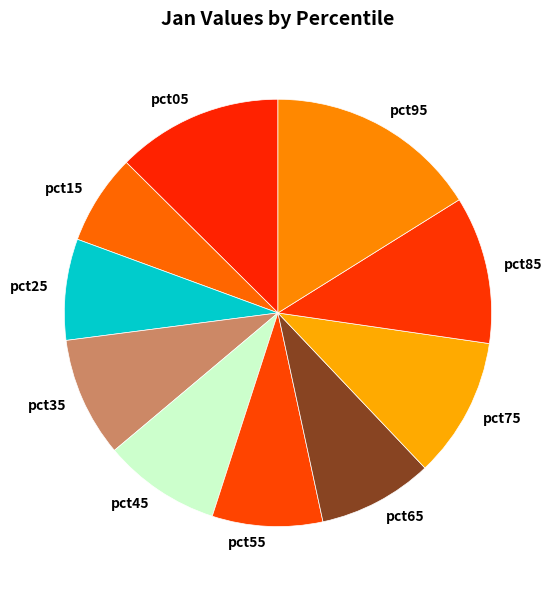

How many slices are in this pie chart?

10